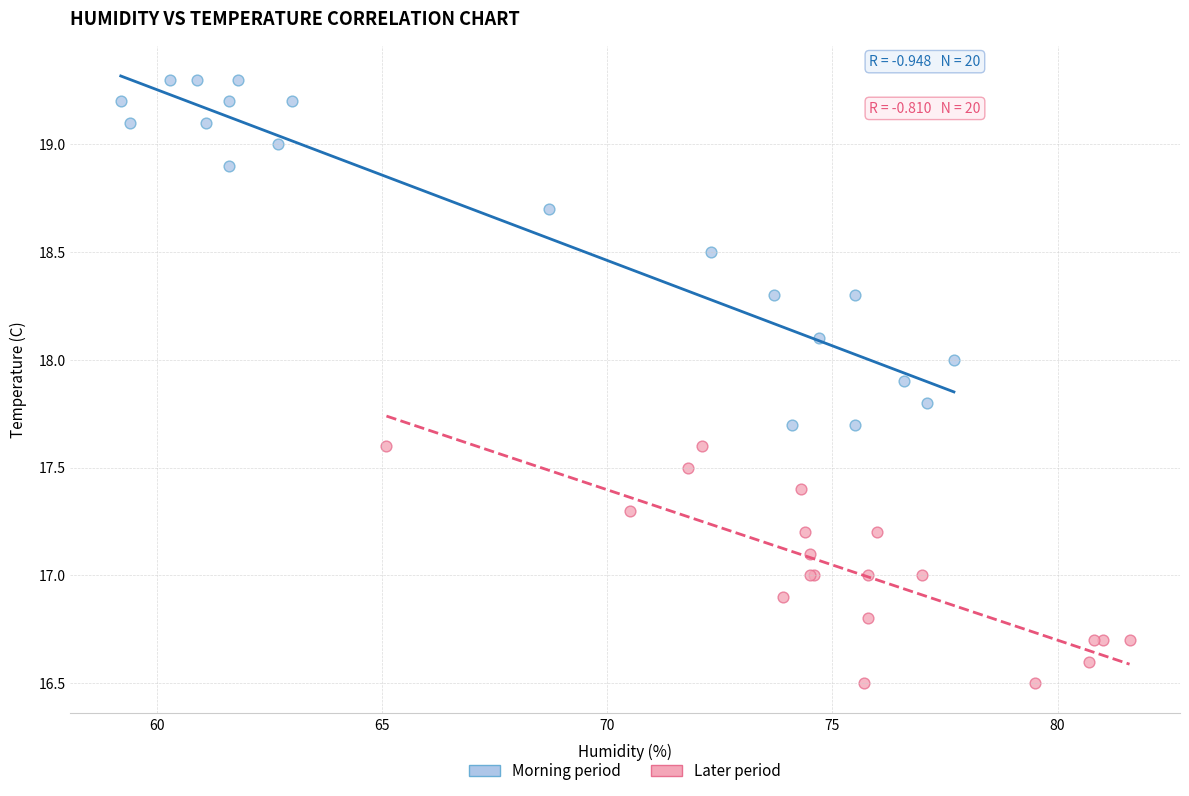

Which series has the widest spread of Y values?

Morning period